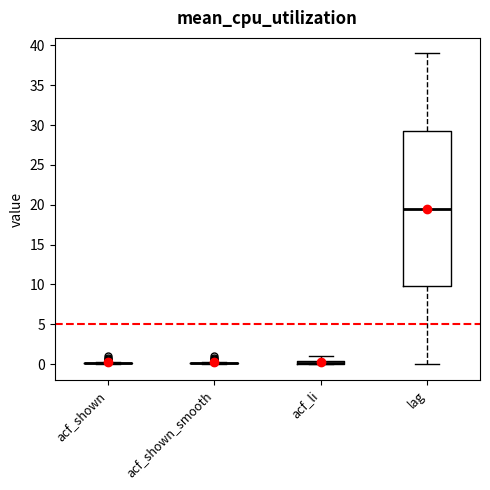

Comparing the boxes themselves (not the whiskers), which one is the tallest?

lag